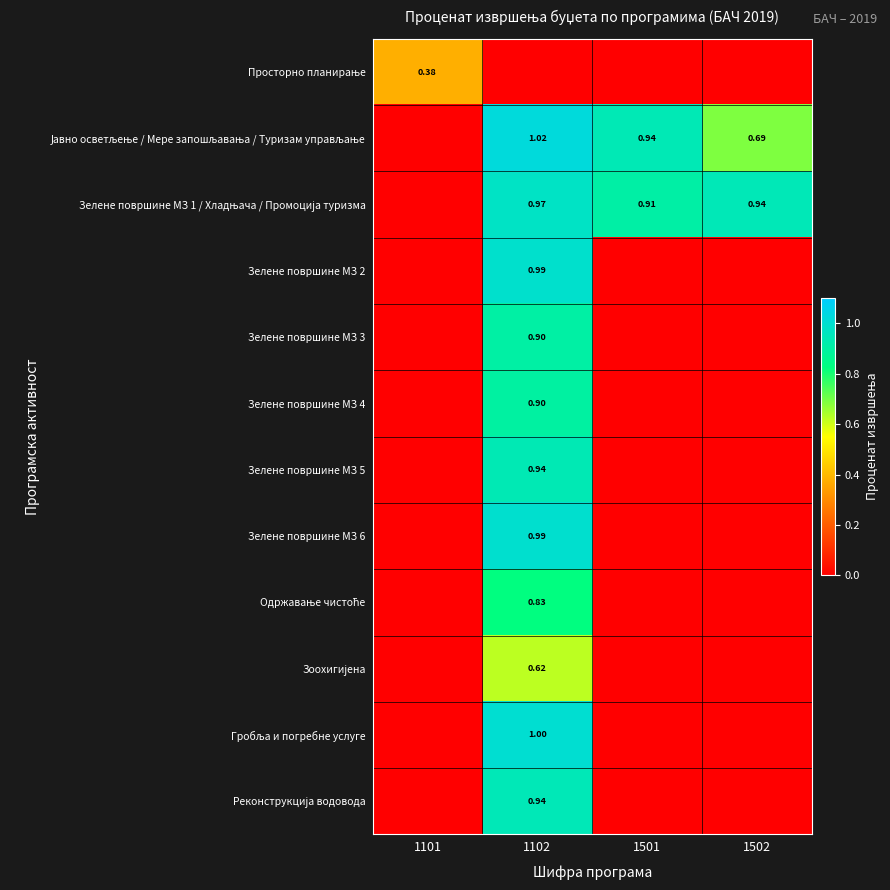

At which category is the sum across all series the highest?

1102